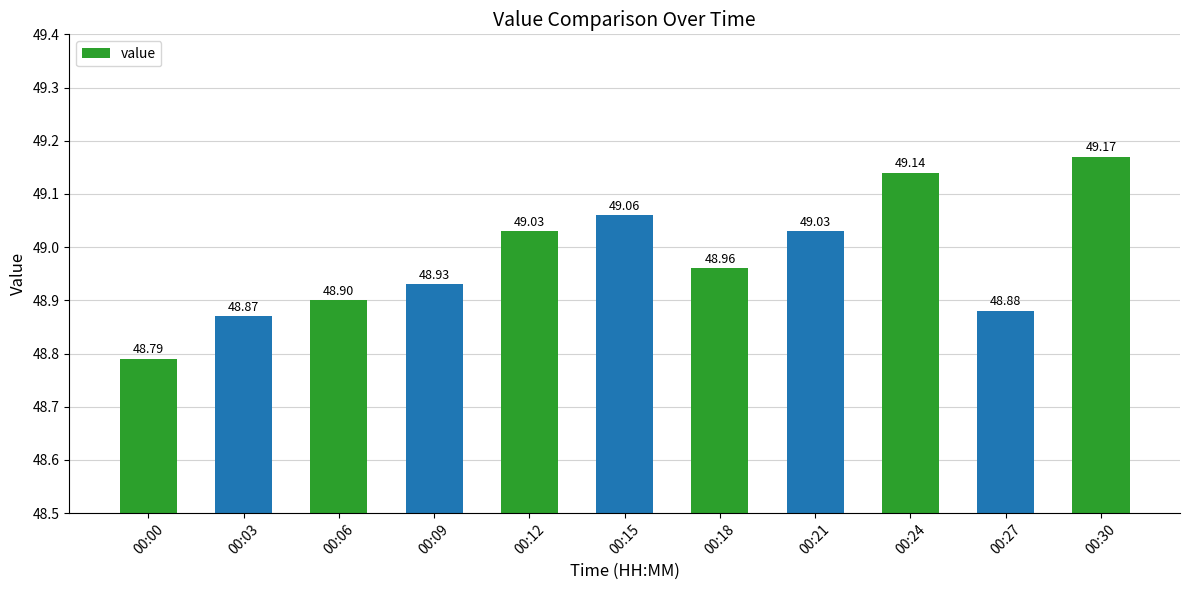

How many categories are shown in the chart?

11